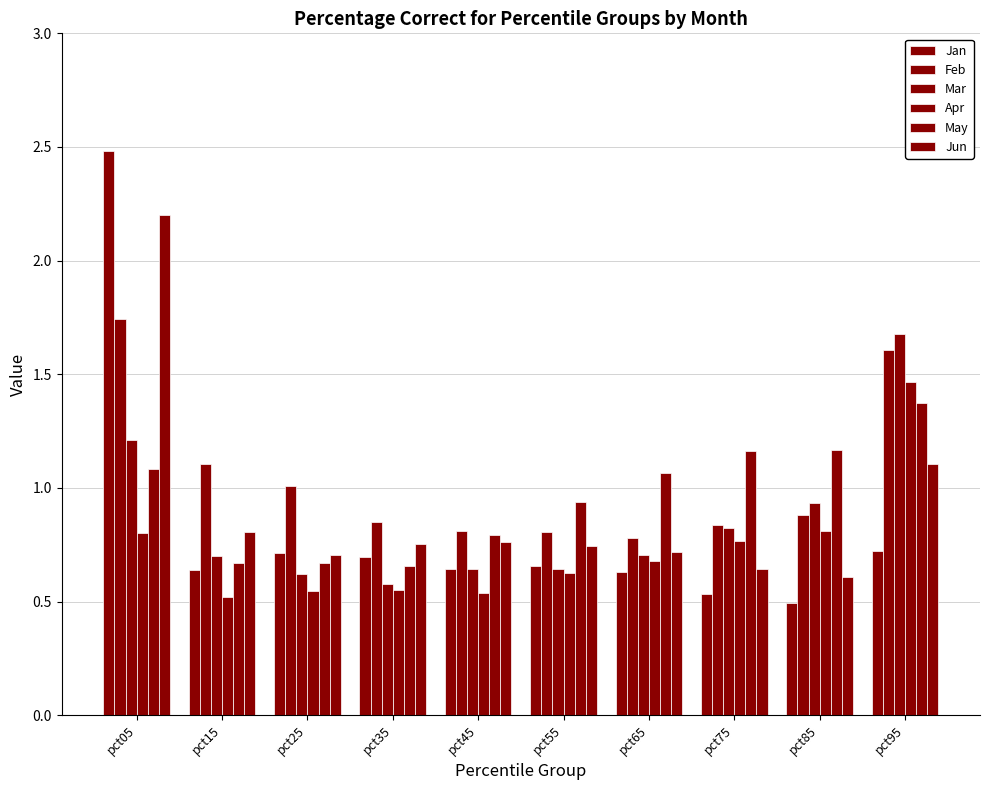

Are the bars horizontal?

No